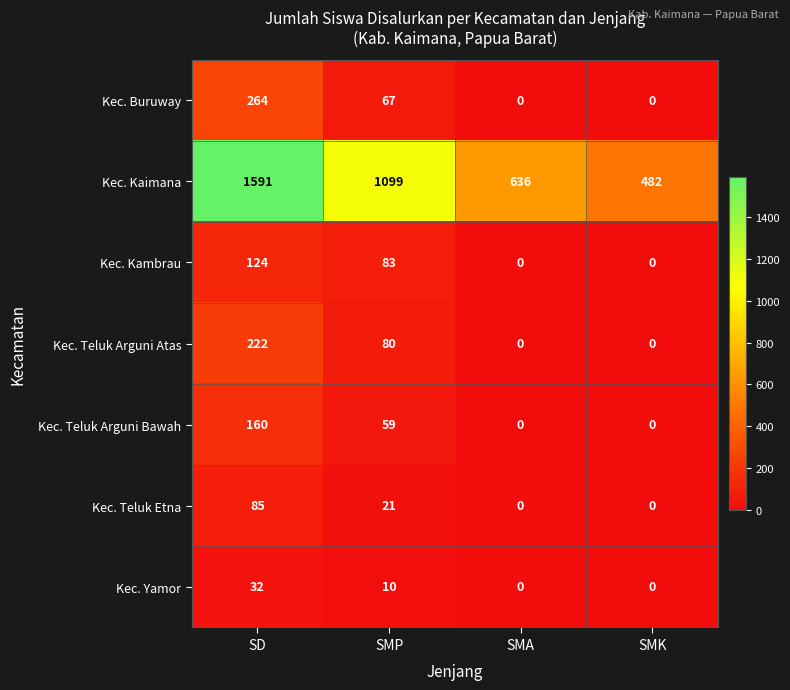

At which label does Kec. Teluk Arguni Atas first exceed 80?

SD